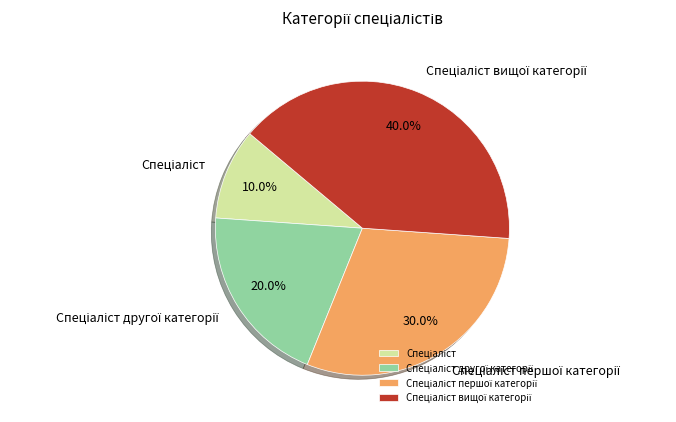

Is there a majority slice in this chart?

No